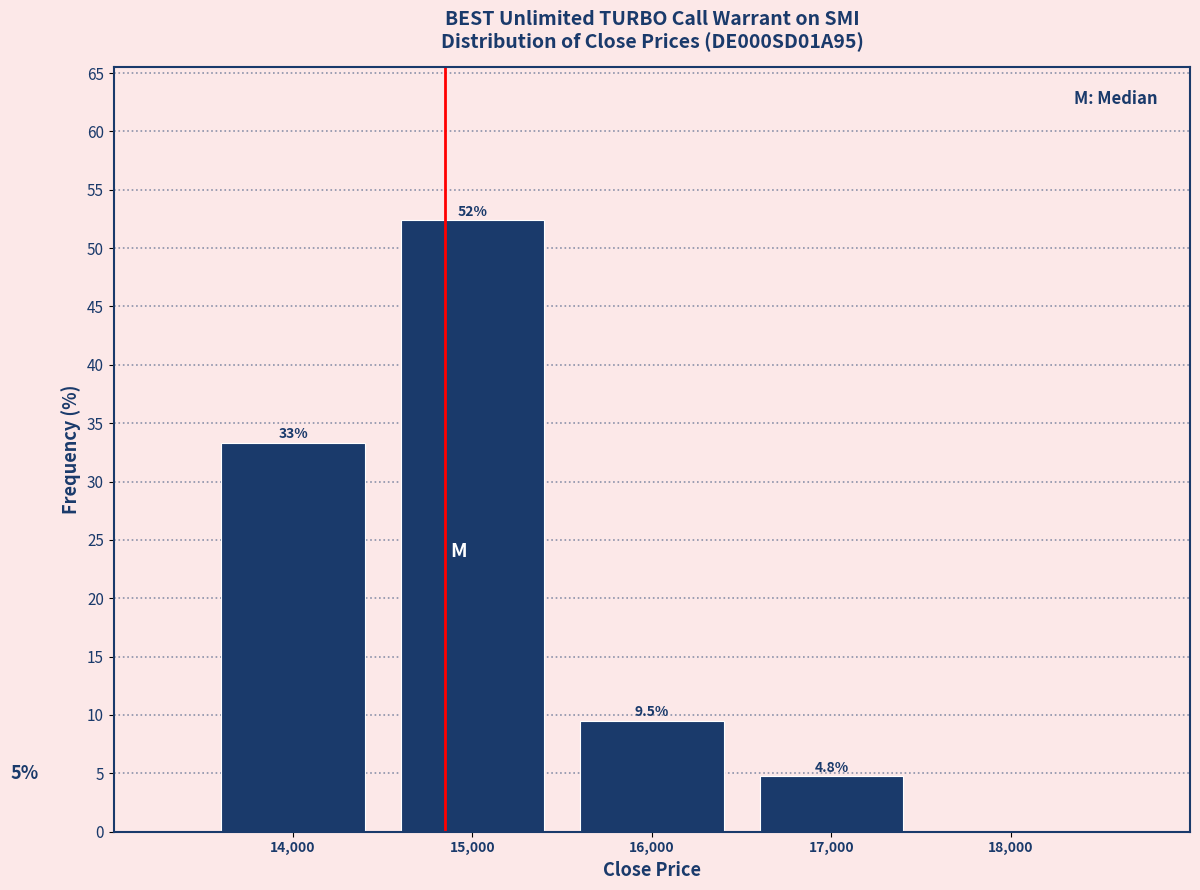

Over which range of the x-axis is the bar tallest?

14500 to 15500